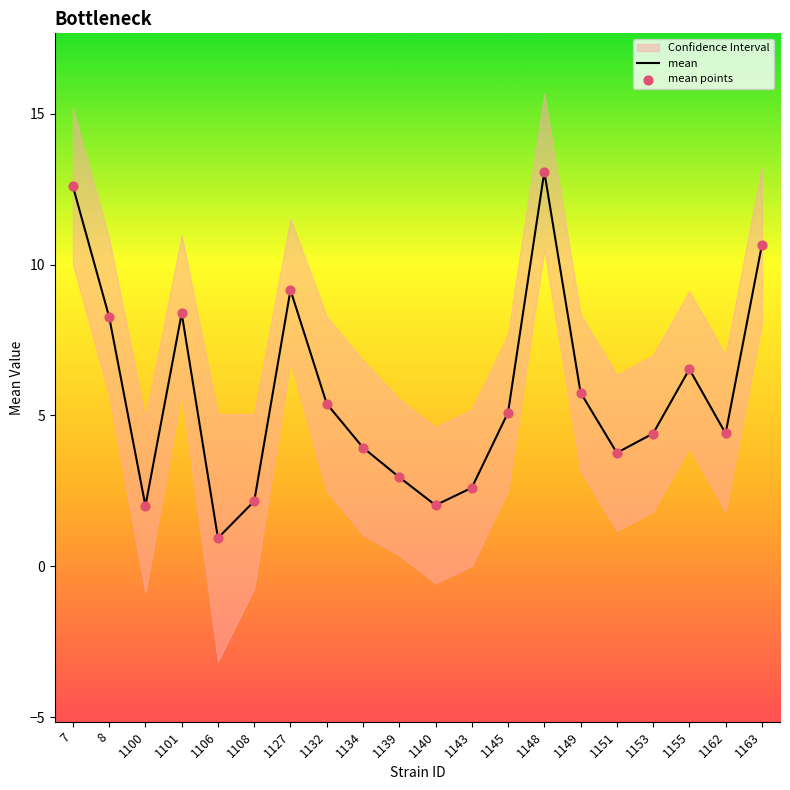

Which series has the largest total across all categories?

mean